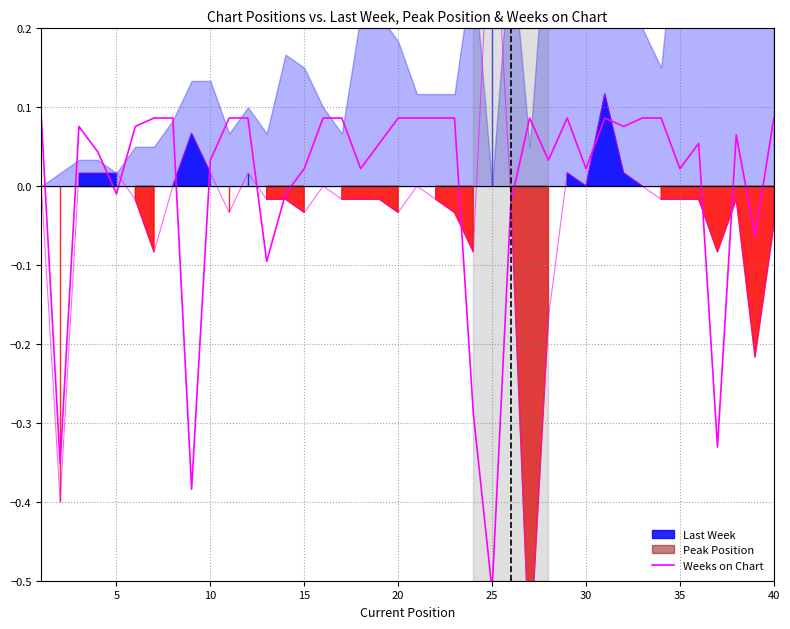

Where is the first local minimum?

5